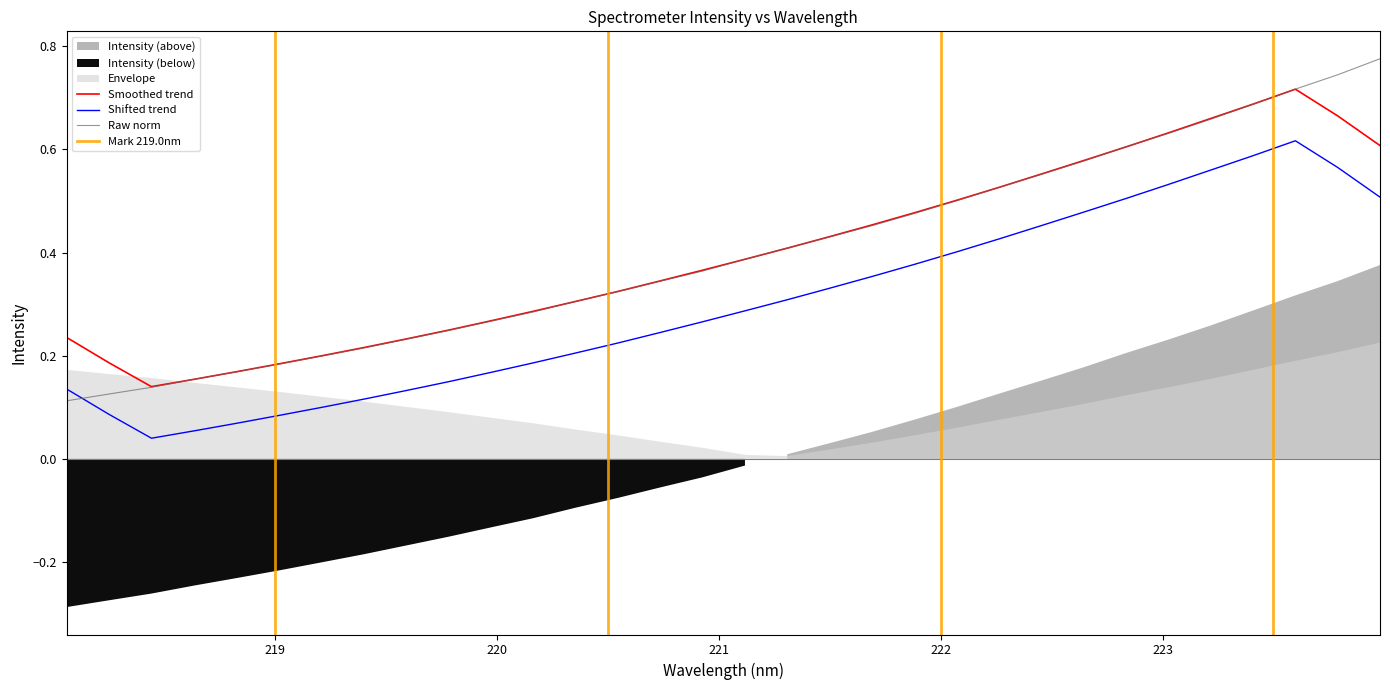

What is the average value?

0.4